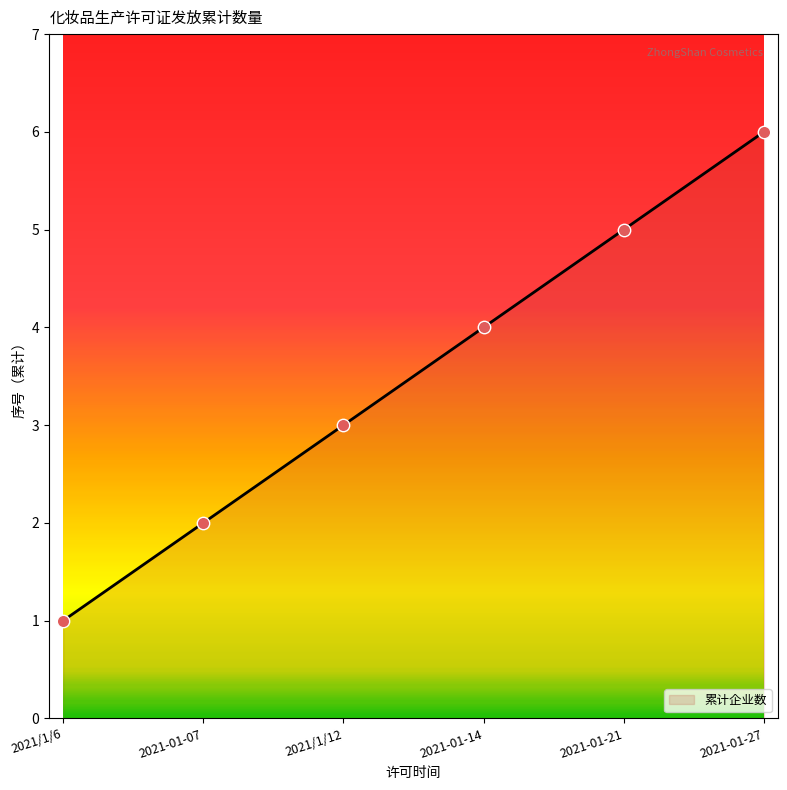

Between 2021-01-21 and 2021-01-14, which is larger?

2021-01-21